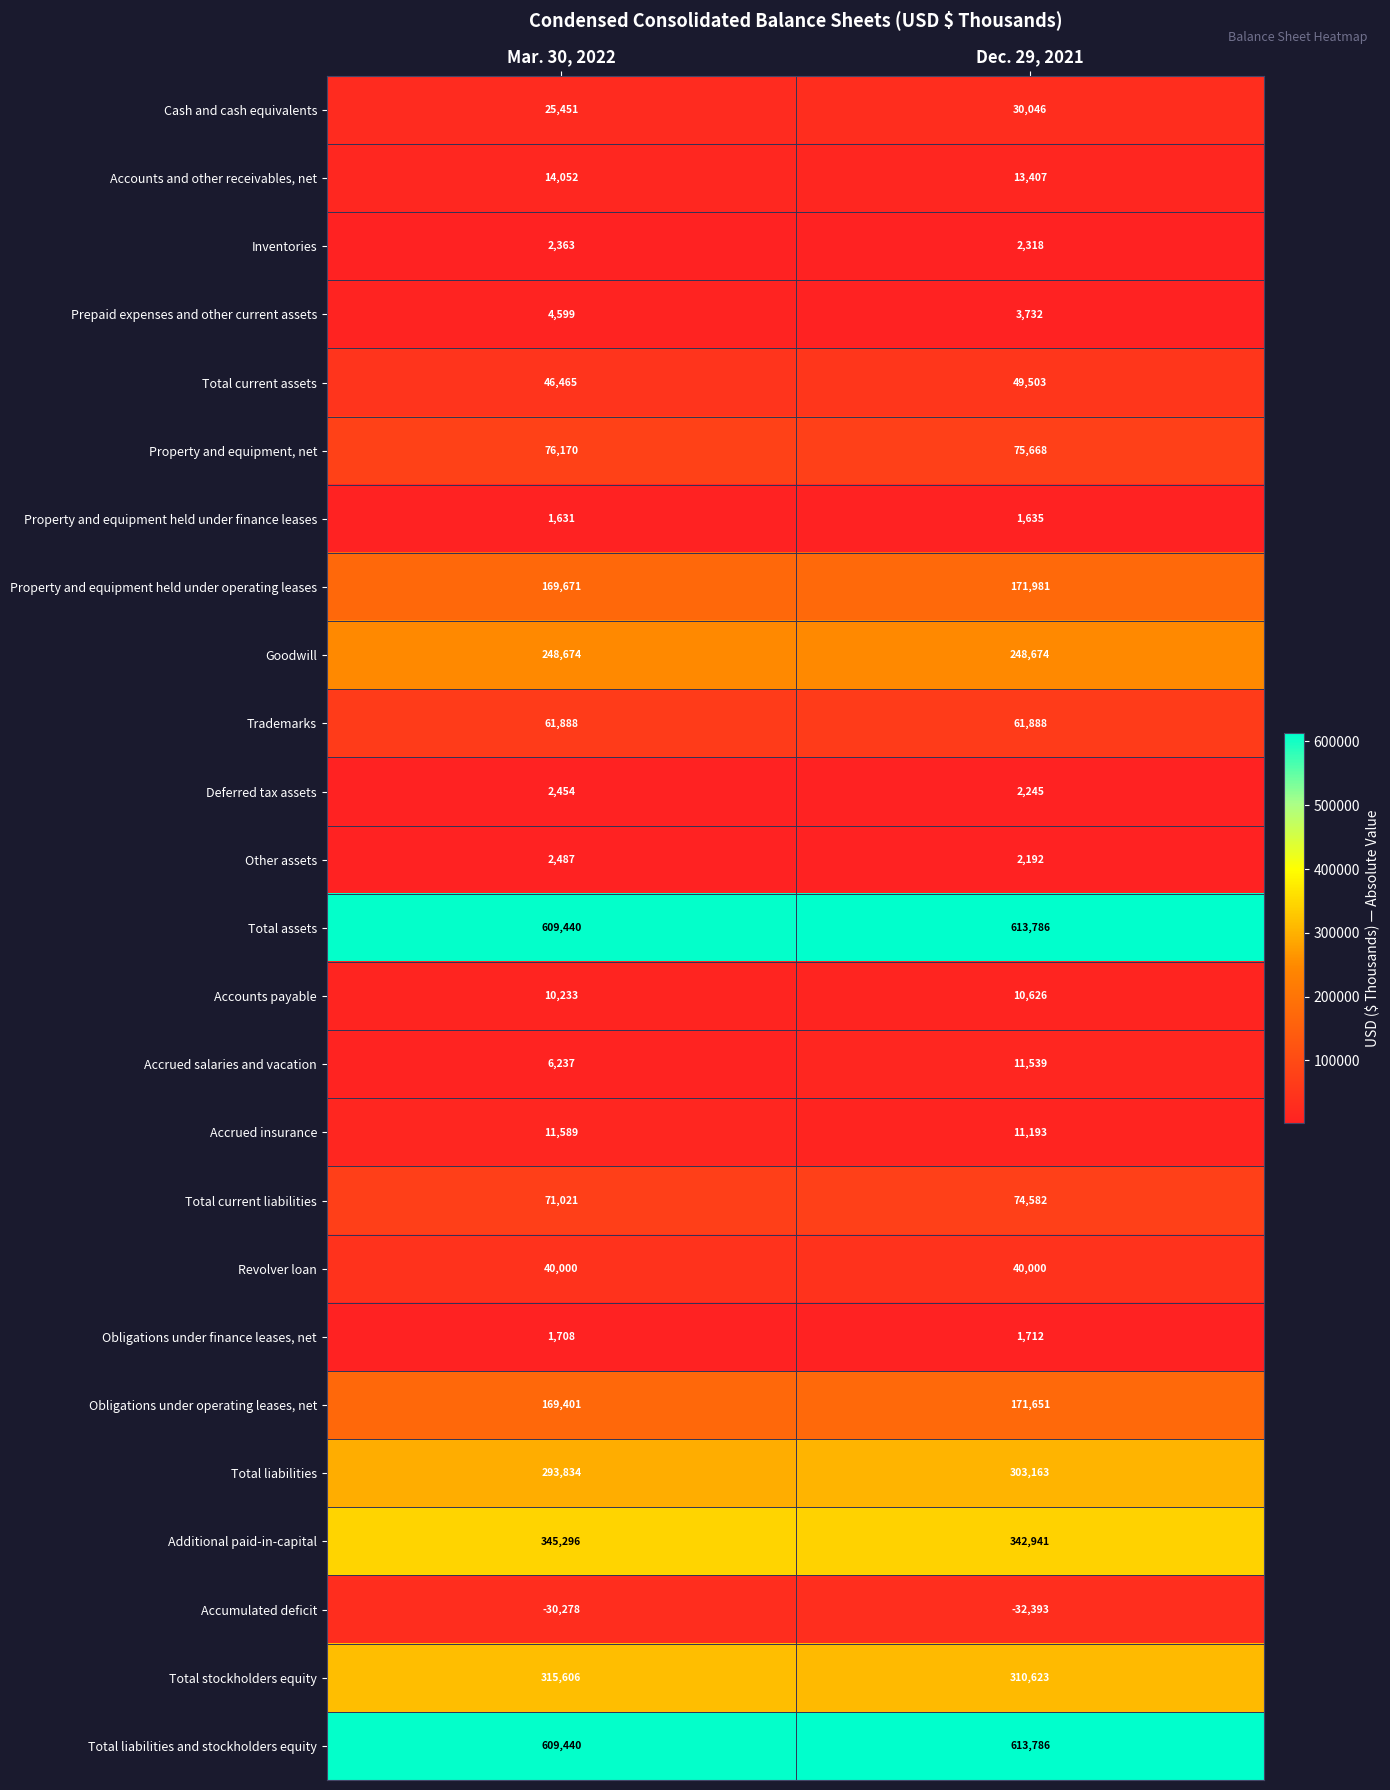

At how many categories does at least one series exceed 557240?

2